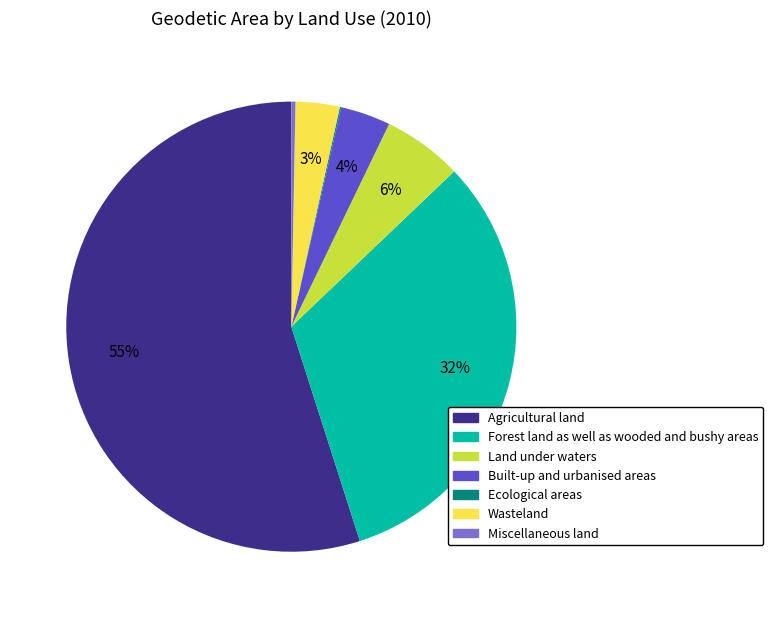

Is the sum of Miscellaneous land and Built-up and urbanised areas greater than half?

No